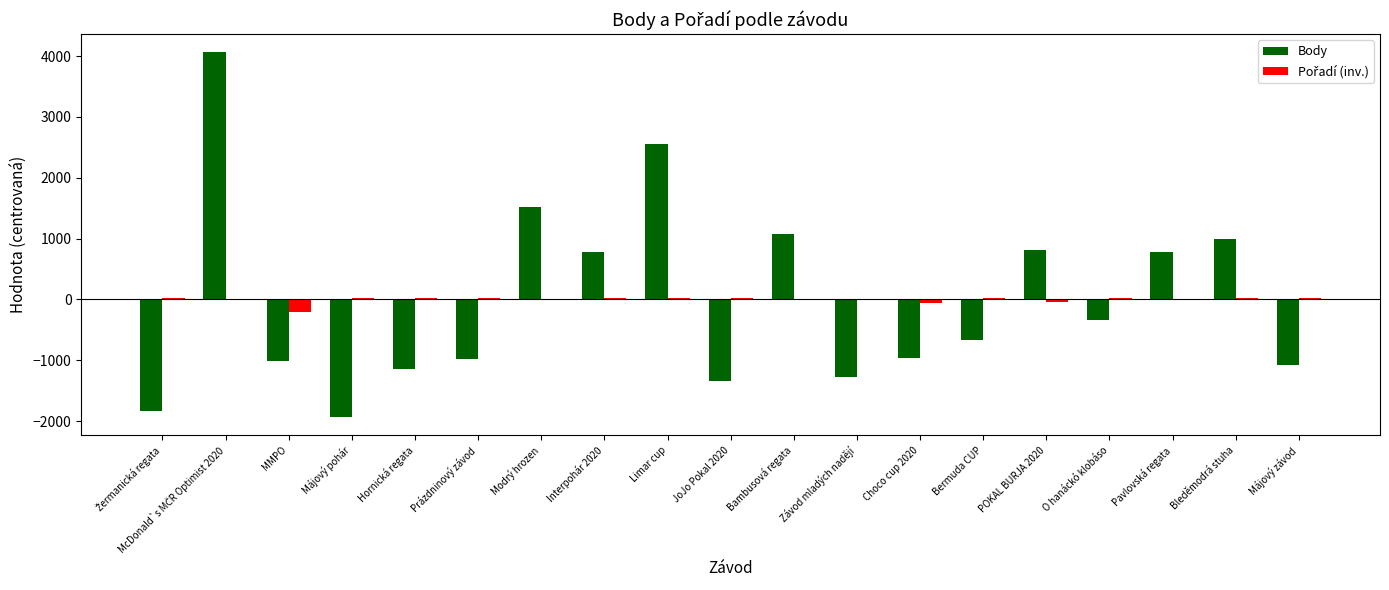

Between Závod mladých nadějí and POKAL BURJA 2020, which series saw the biggest shift?

Body